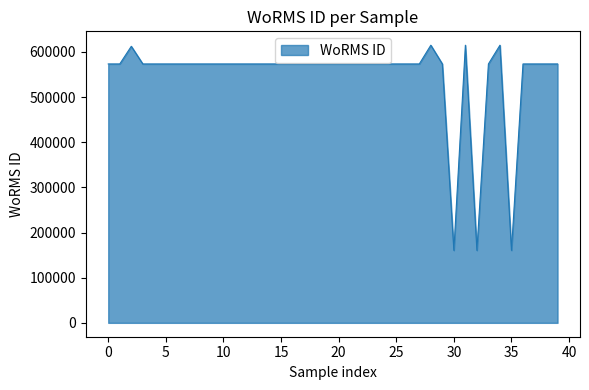

What is the greatest value displayed?

614828